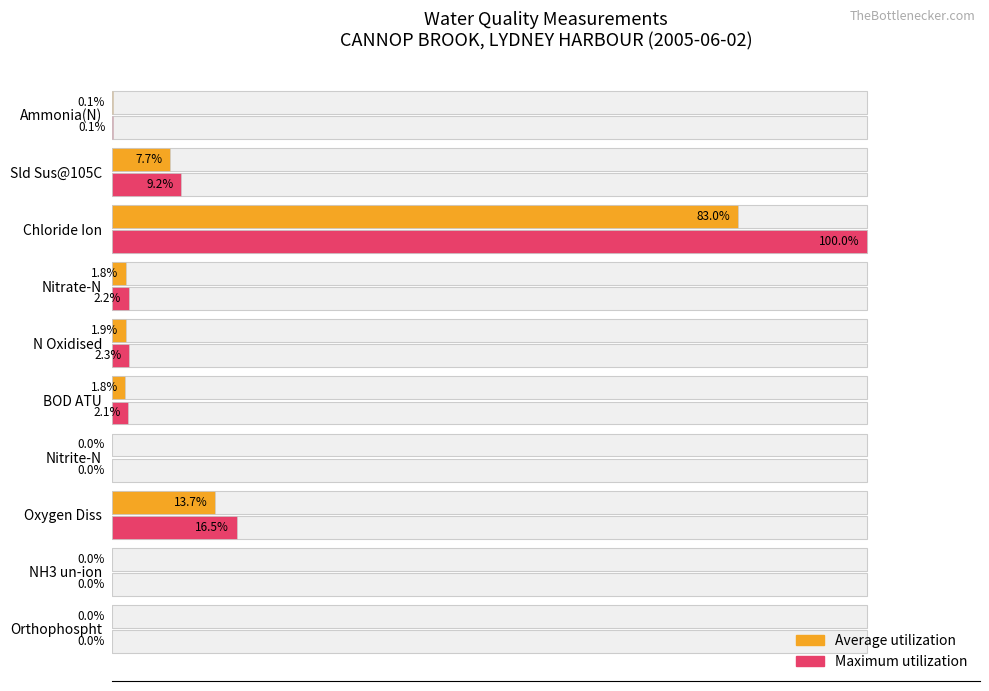

Is the value of Average utilization at Sld Sus@105C greater than the value of Maximum utilization at NH3 un-ion?

Yes